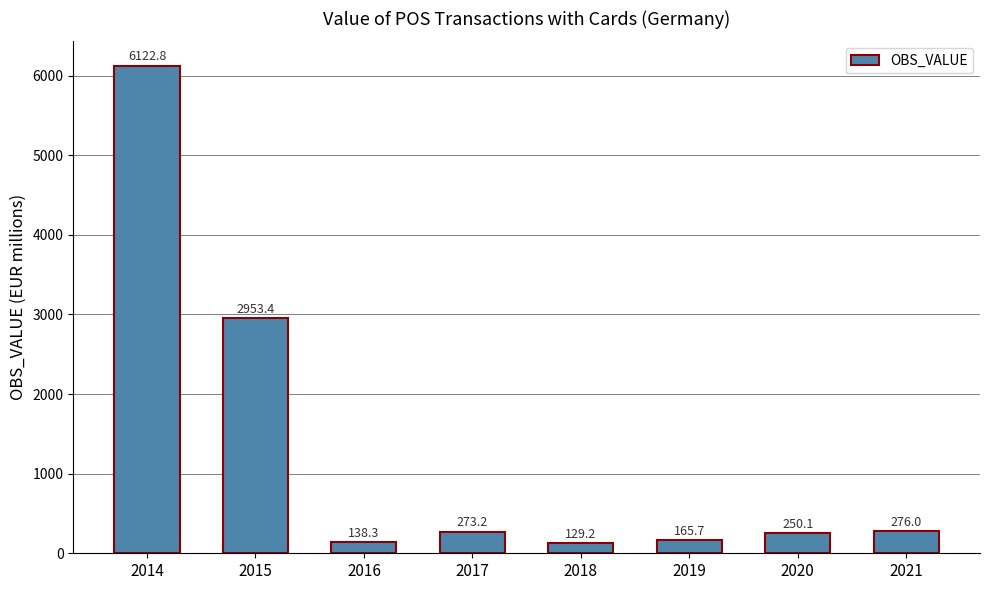

What is the smallest value displayed?

129.2